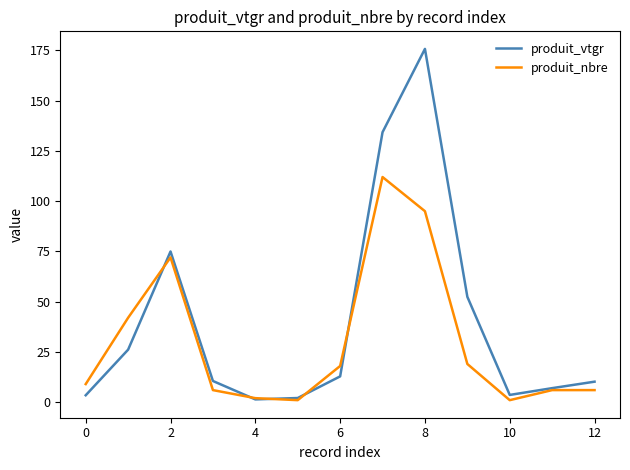

What is the highest value of the produit_nbre series?

112.0